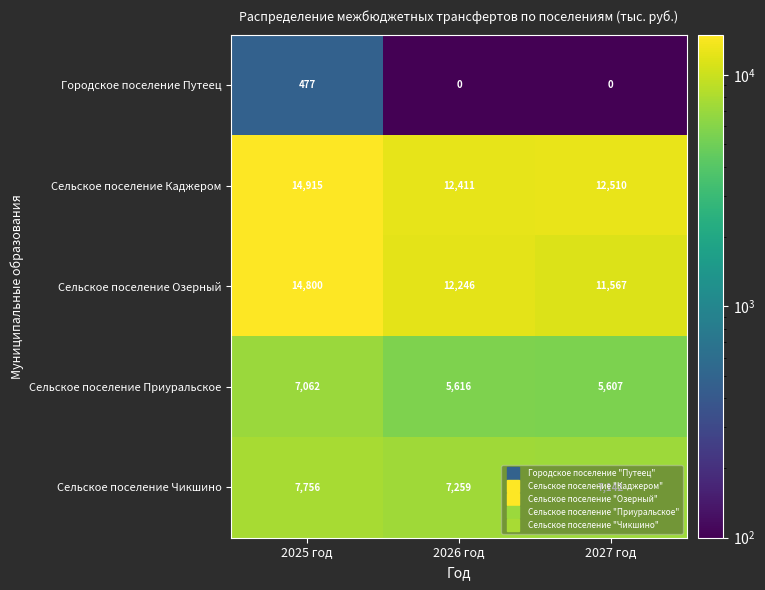

What is the sum of all Сельское поселение Каджером values?

39836